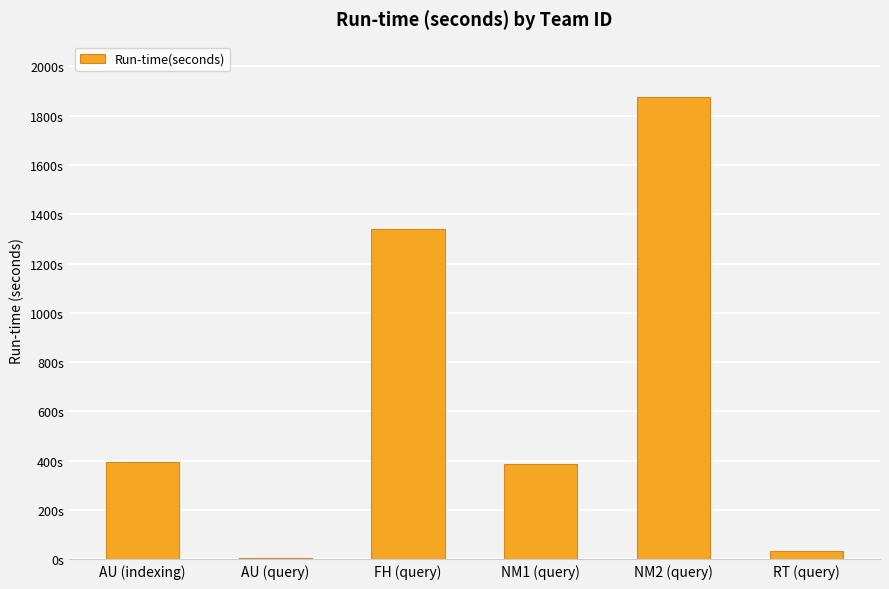

What is the maximum value shown in the chart?

1875